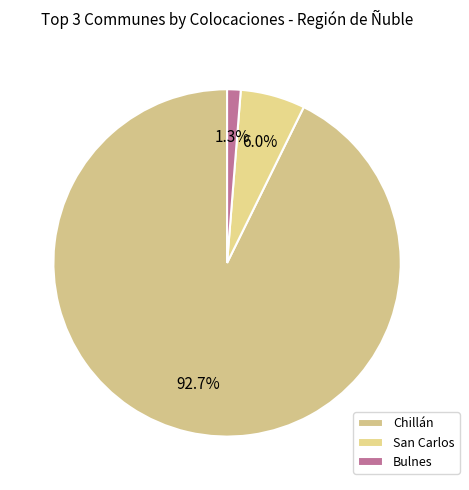

Combined, what portion of the pie is San Carlos and Chillán?

98.7%